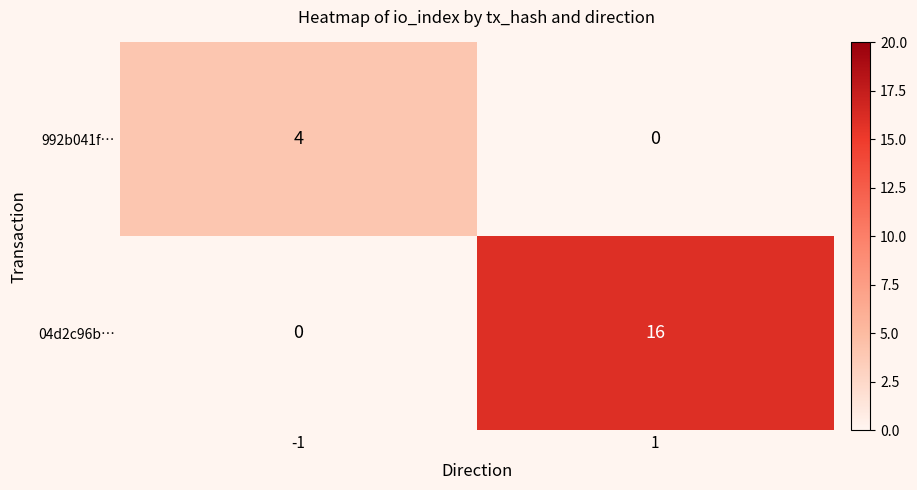

What is the sum of all 992b041f… values?

4